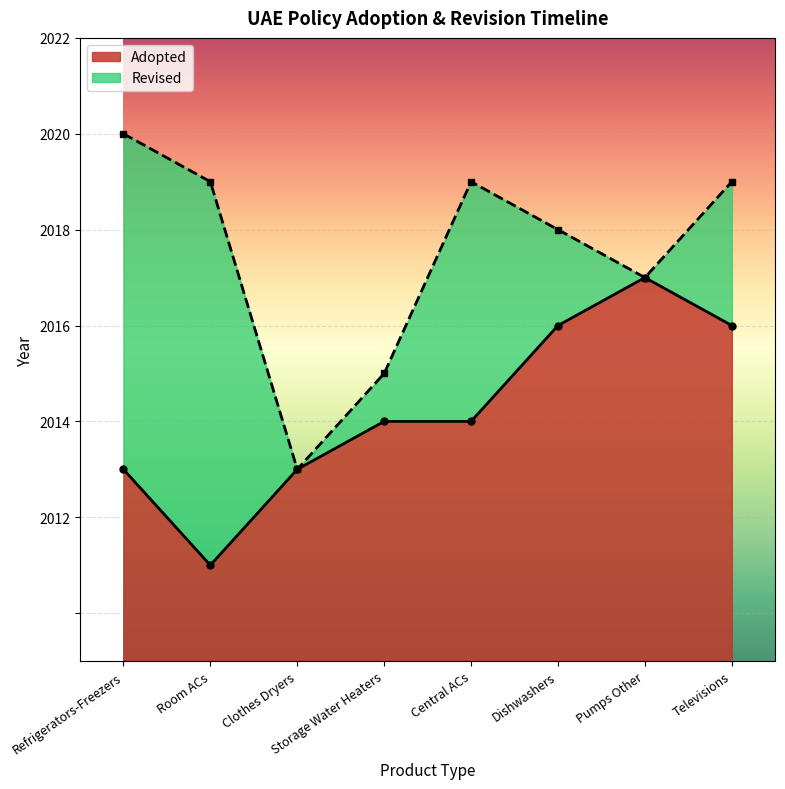

How many interior local peaks (higher than both neighbors) does the data have?

1